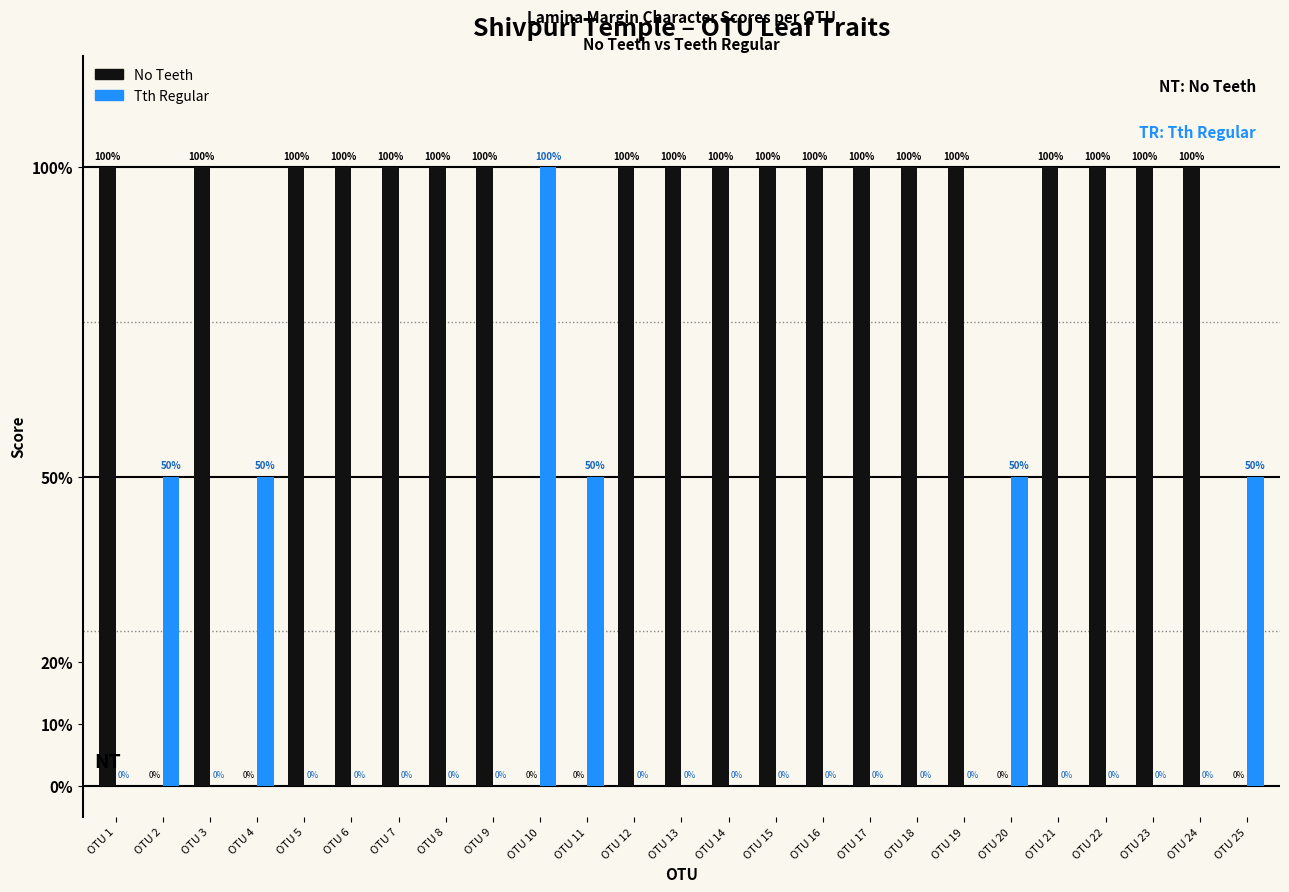

What is the difference between the highest and lowest values at OTU 21?

1.0